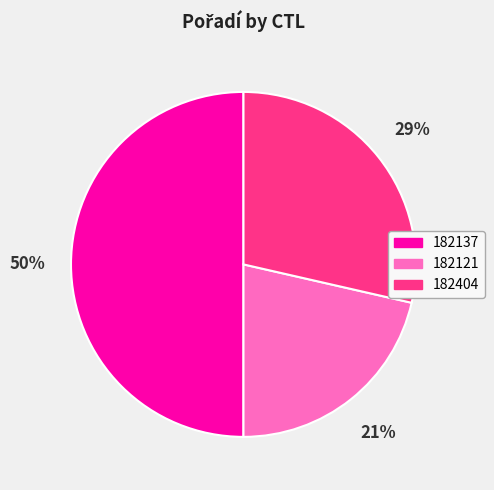

To the nearest percent, what portion does 182121 represent?

21%